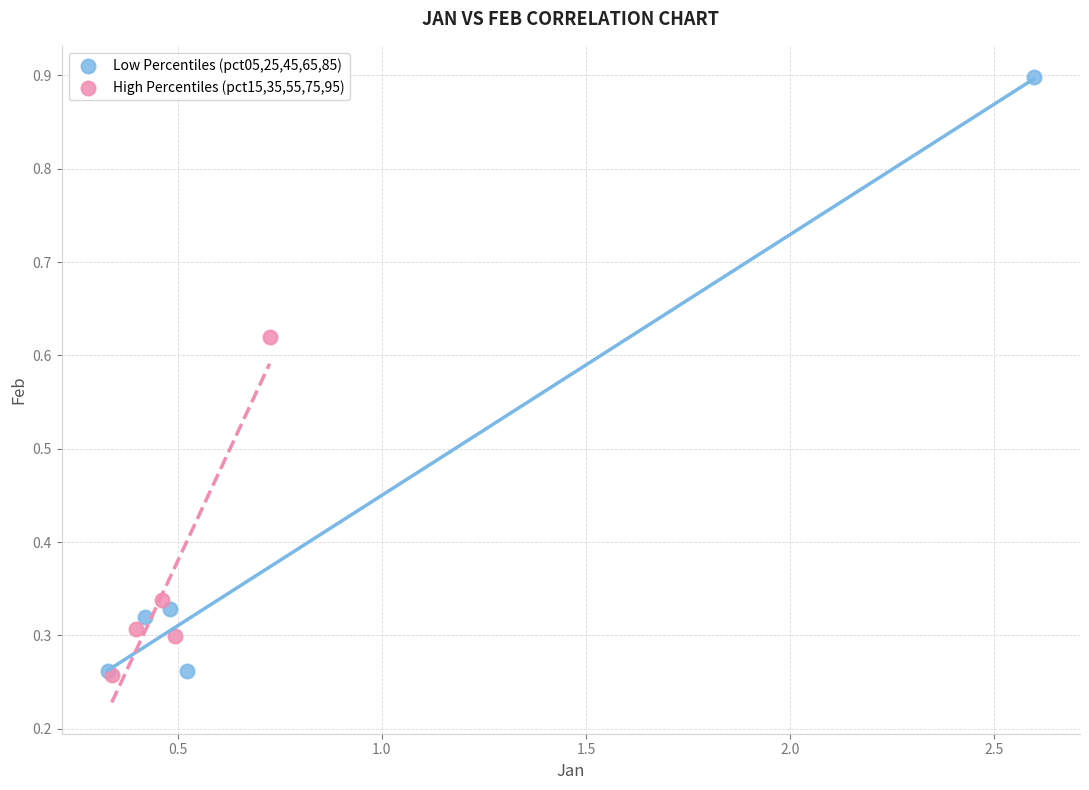

Which series has the largest Y range (max minus min)?

Low Percentiles (pct05,25,45,65,85)